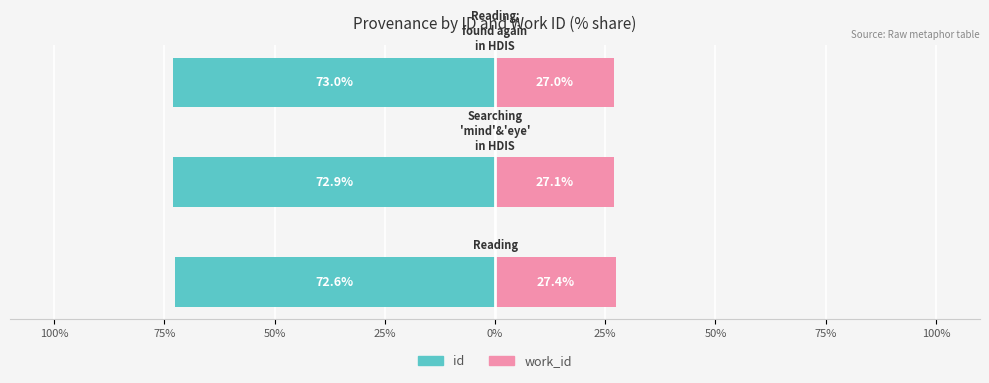

At 75%, list the series in order from smallest to largest.

id, work_id